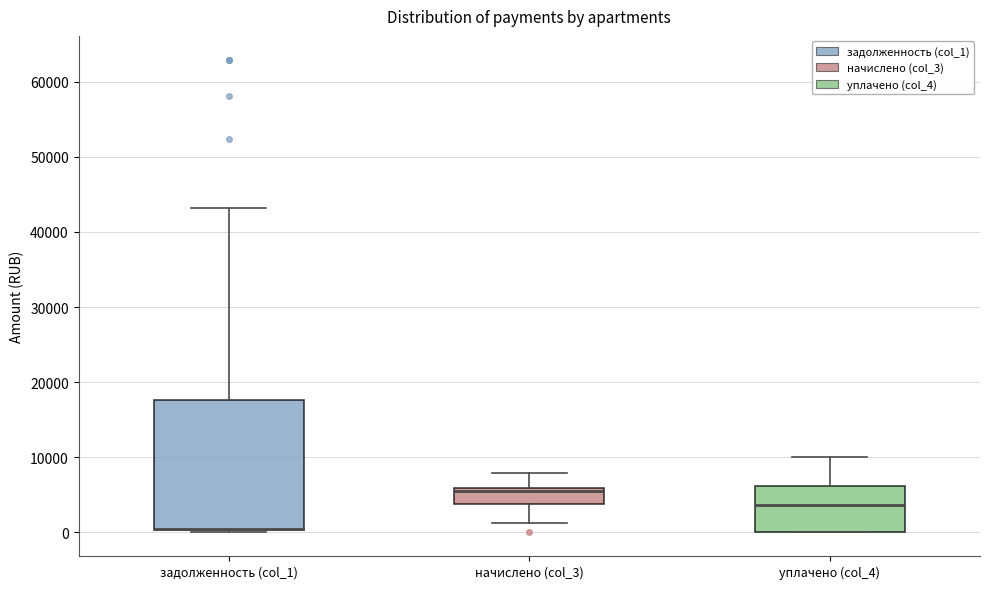

Where does the upper whisker of the box for задолженность (col_1) end on the y-axis? The values are not printed on the chart, so give them approximately, as read against the axis.

43000